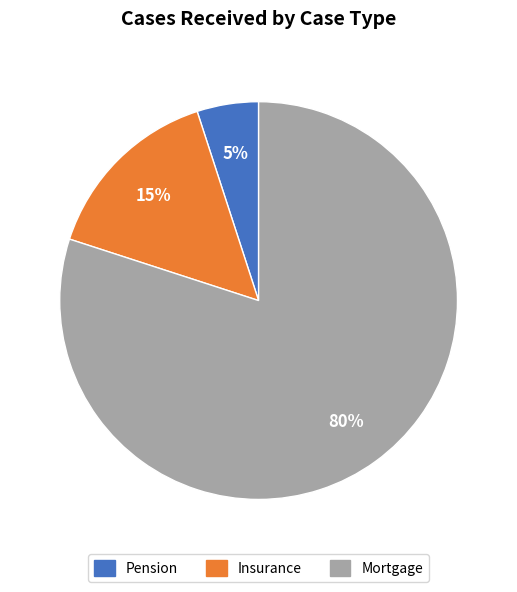

To the nearest percent, what is the average slice percentage?

33%